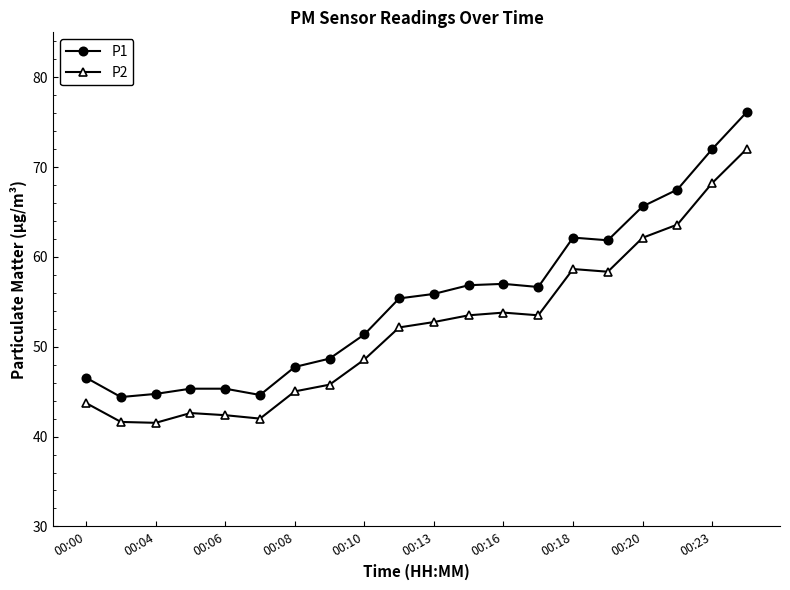

True or false: P1 has more than 1 interior local peaks.

True